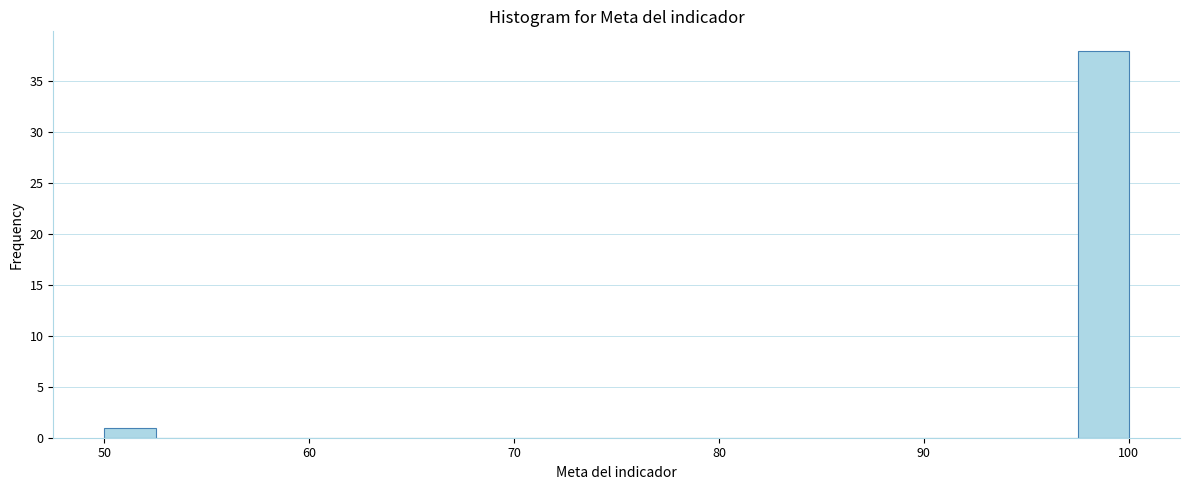

Around what value on the x-axis is the tallest bar? Give the approximate position of its centre, as read against the axis.

99